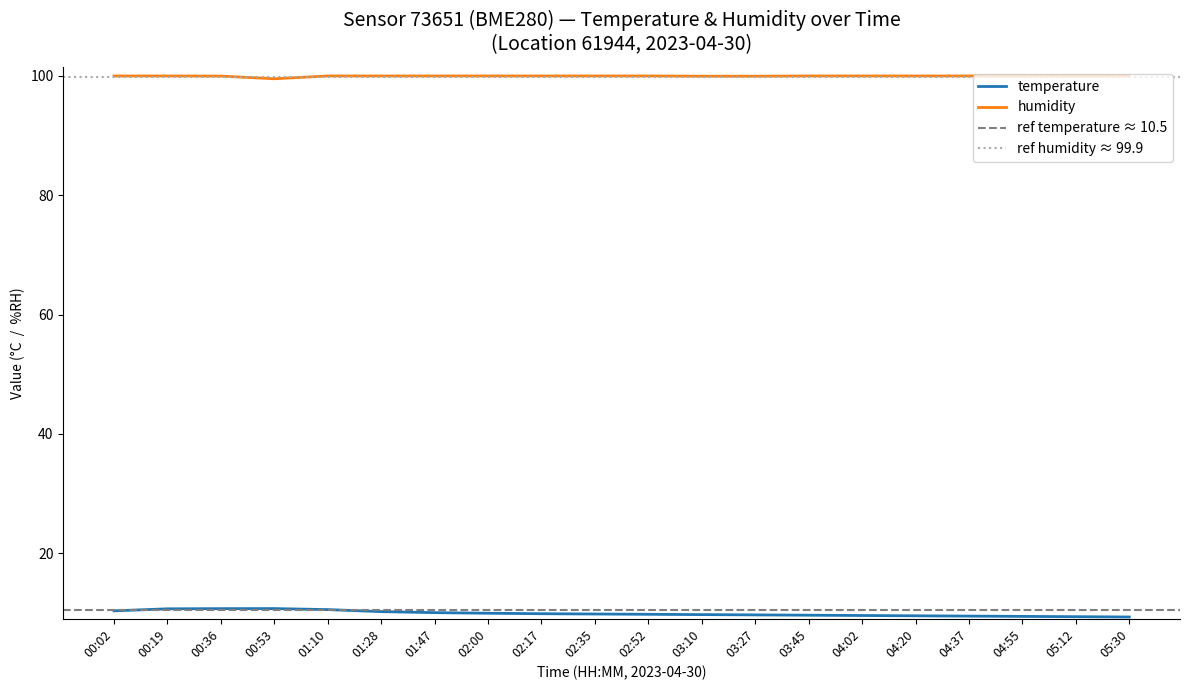

Between 00:19 and 04:37, which series saw the biggest shift?

temperature